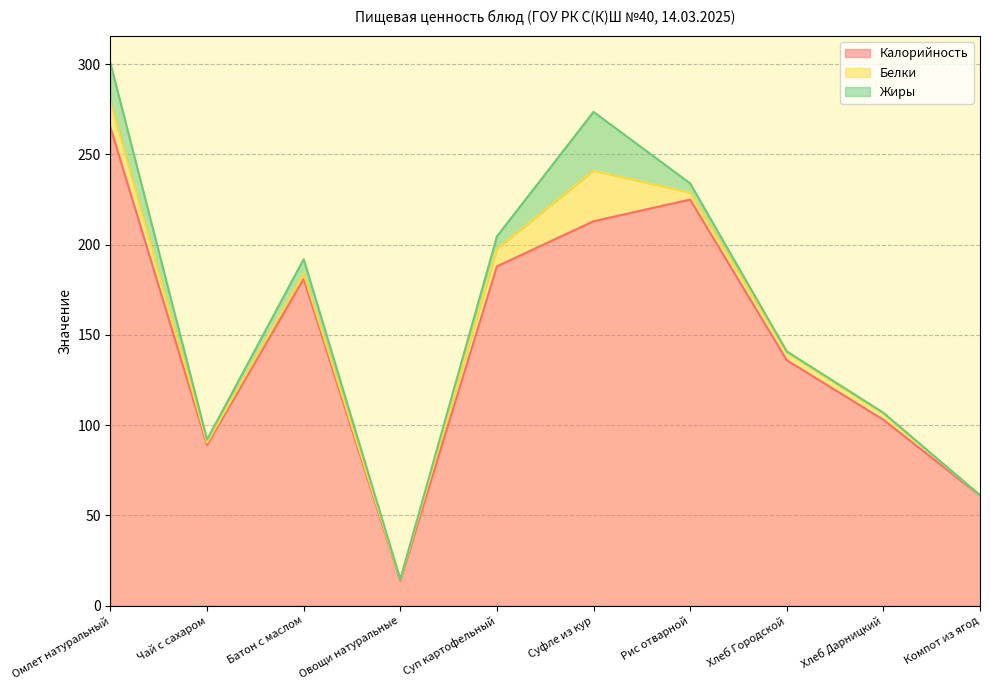

Is it true that Белки equals 3.0 at Батон с маслом?

True